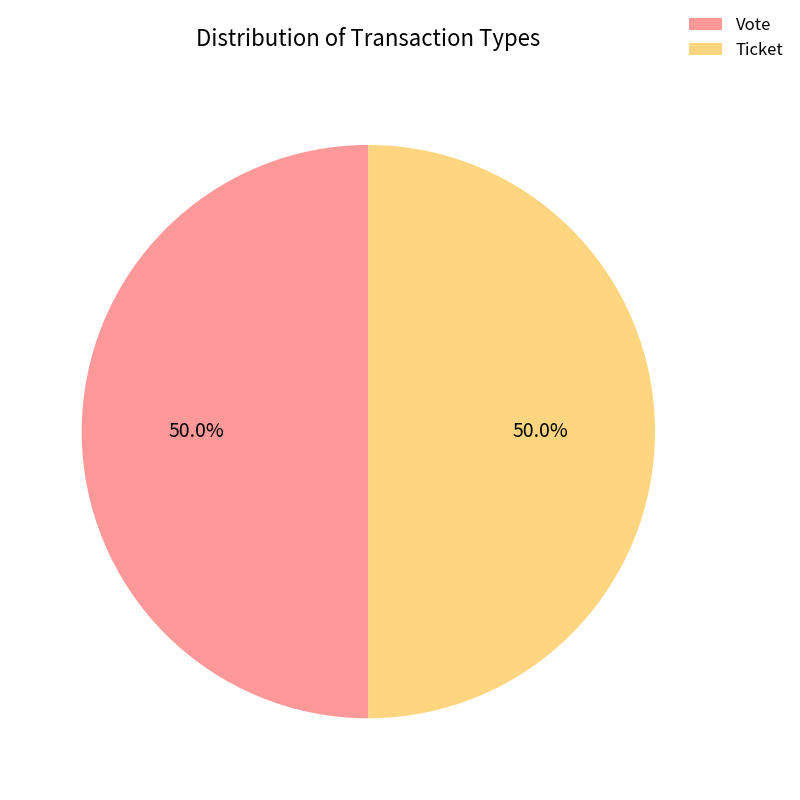

What is the ratio of the value at Vote to the value at Ticket?

1.0